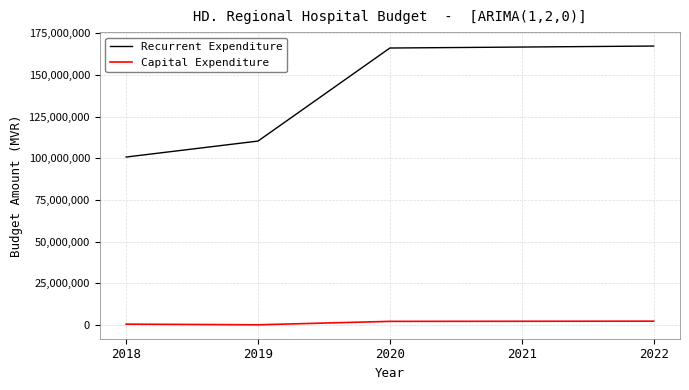

Is this an area chart (filled region under the line)?

No